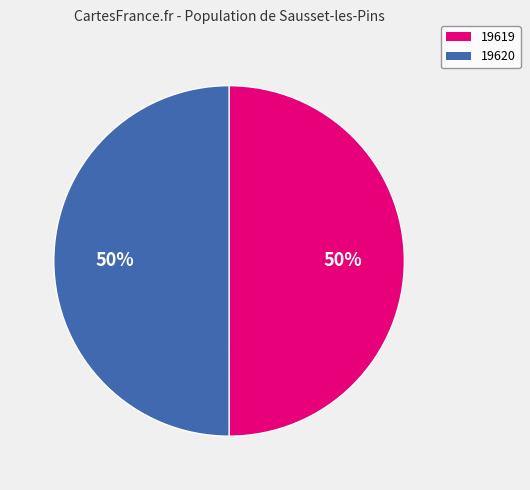

How many segments does this pie chart have?

2